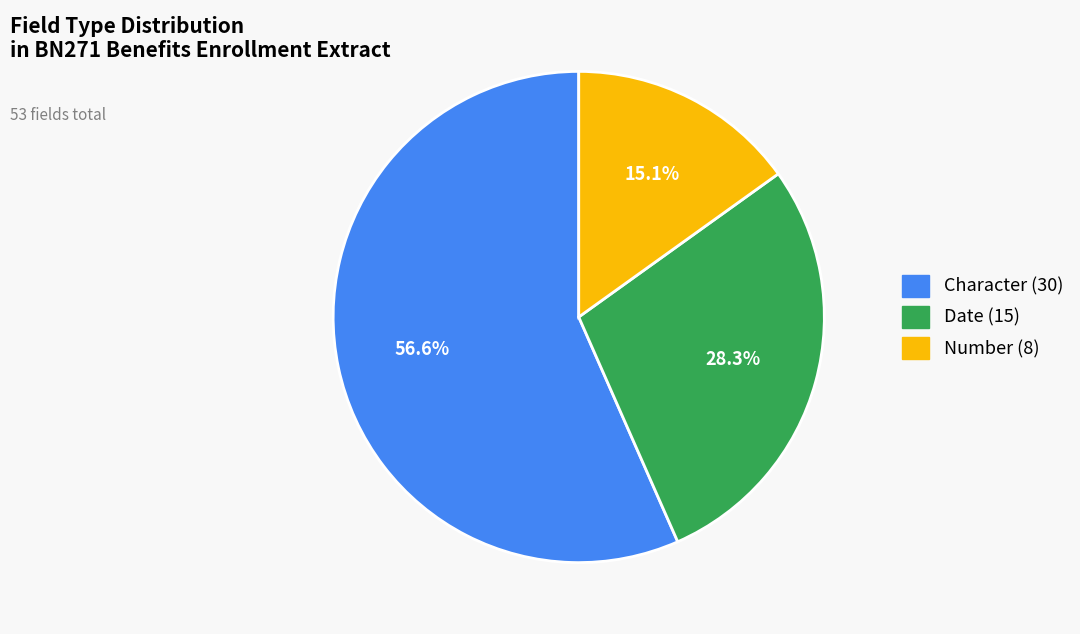

Is there any slice that represents more than half of the pie?

Yes